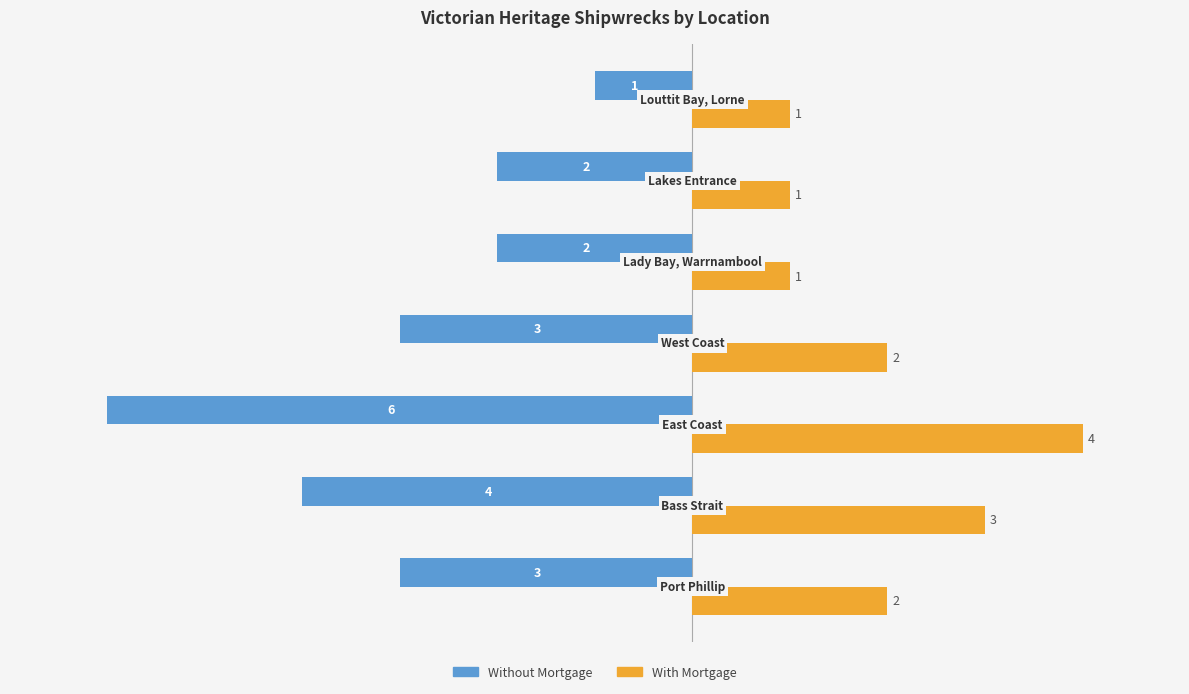

Rank the series by their average value, from lowest to highest.

Without Mortgage, With Mortgage